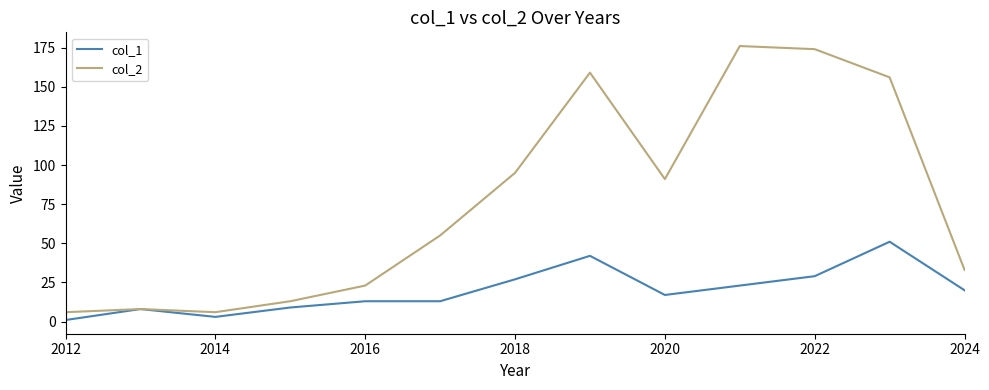

Rank the series by their maximum value, from lowest to highest.

col_1, col_2